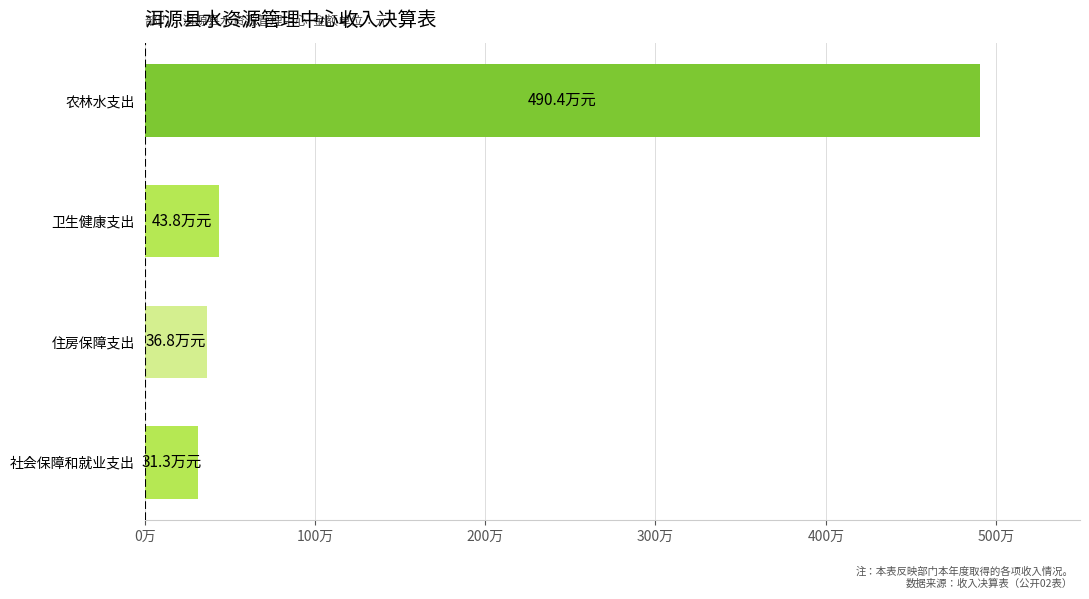

Are the bars horizontal?

Yes